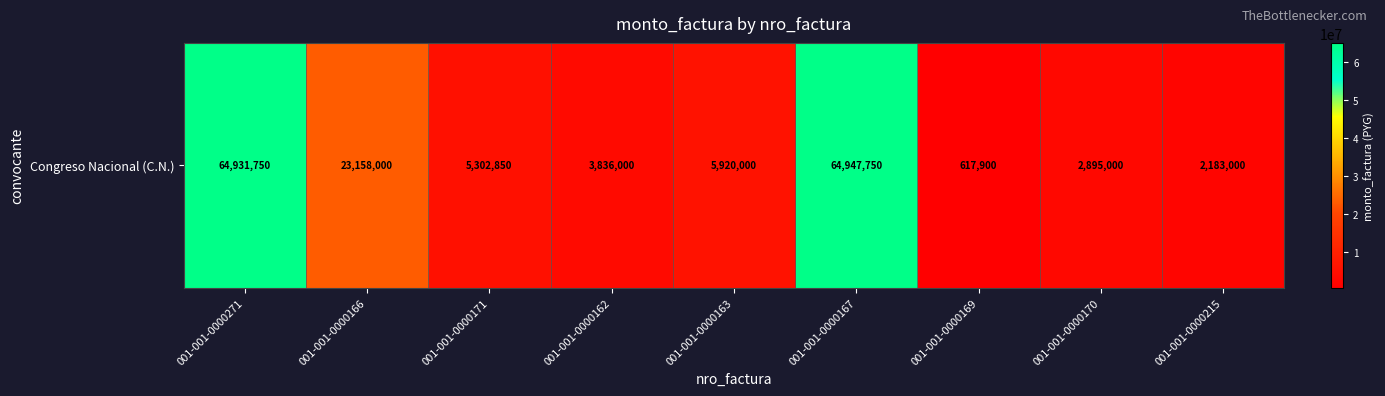

Is it true that the value at 001-001-0000271 is 64931750?

True